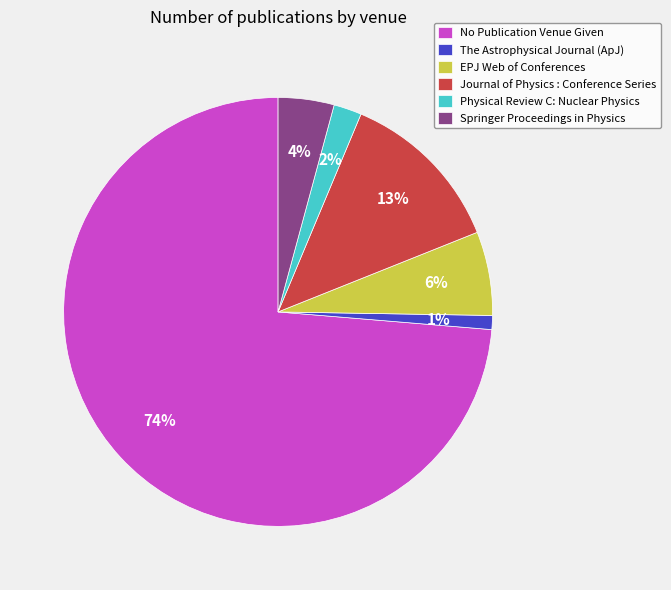

To the nearest percent, what is the difference between the Physical Review C: Nuclear Physics and Springer Proceedings in Physics slice percentages?

2%